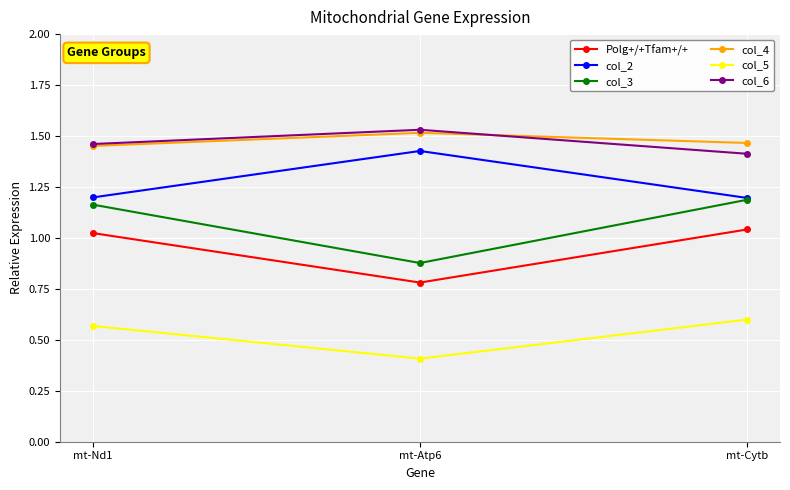

What position from the right is mt-Nd1?

3